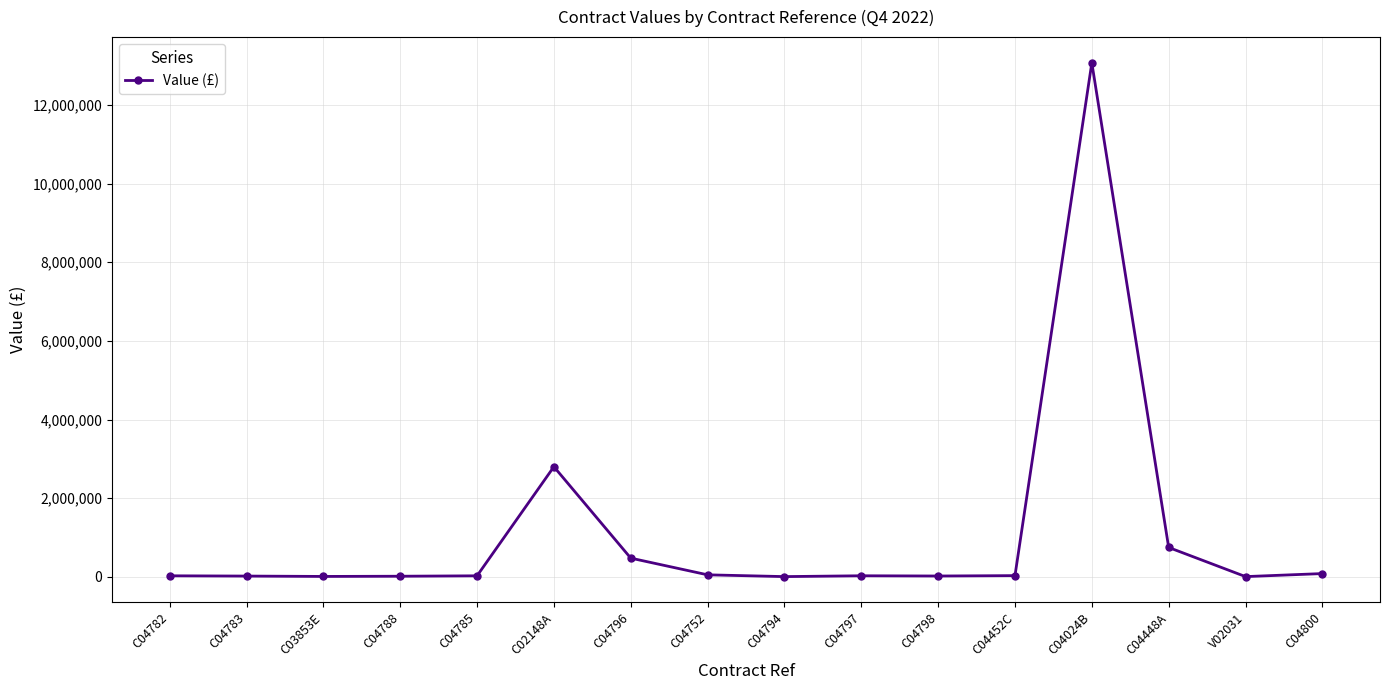

What is the difference between the maximum and minimum values?

13069553.0